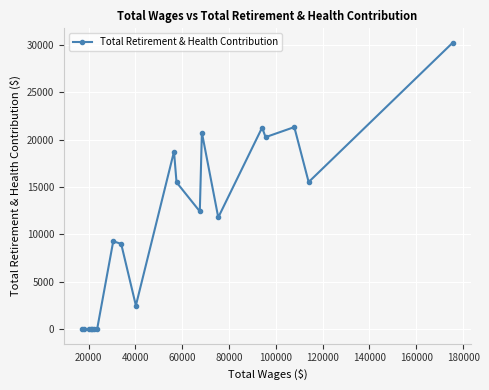

True or false: there are more than 0 points higher than both neighbors.

True